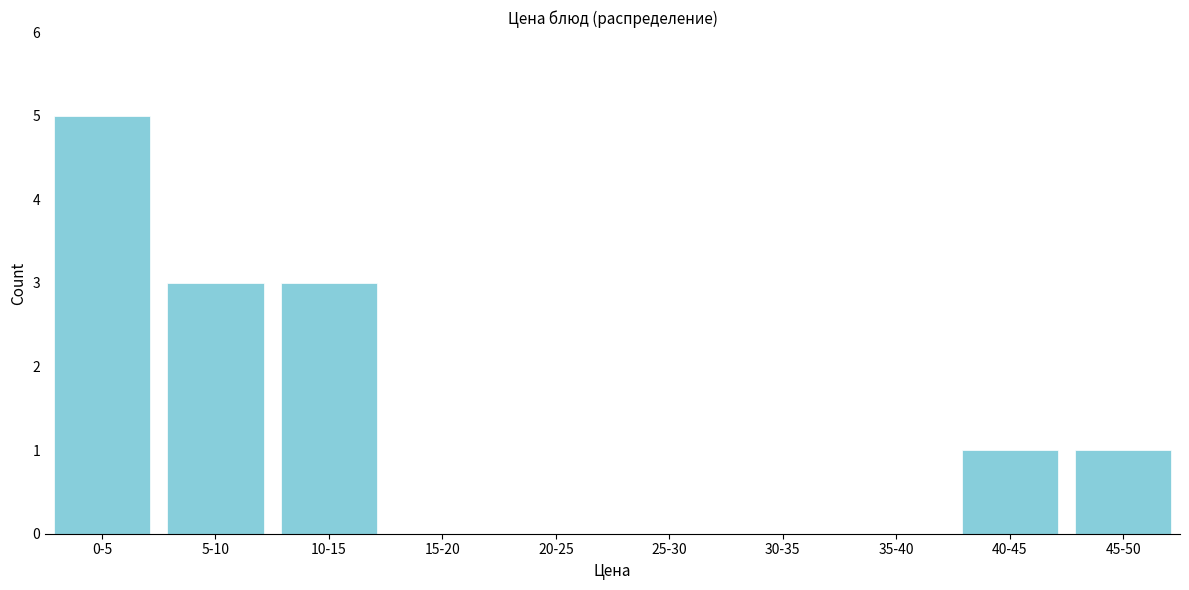

Reading left to right, list all the values displayed in this chart.

0-5=5	5-10=3	10-15=3	15-20=0	20-25=0	25-30=0	30-35=0	35-40=0	40-45=1	45-50=1